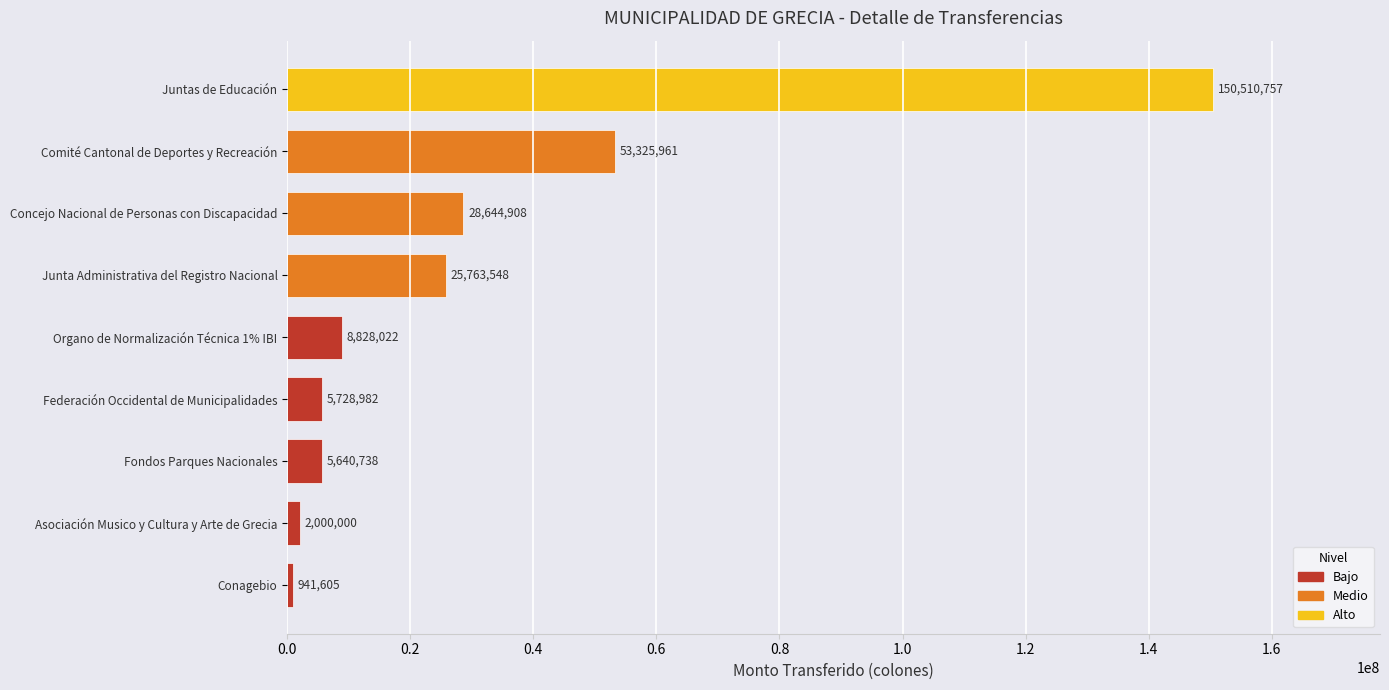

List the labels in order of value, largest first.

Juntas de Educación, Comité Cantonal de Deportes y Recreación, Concejo Nacional de Personas con Discapacidad, Junta Administrativa del Registro Nacional, Organo de Normalización Técnica 1% IBI, Federación Occidental de Municipalidades, Fondos Parques Nacionales, Asociación Musico y Cultura y Arte de Grecia, Conagebio